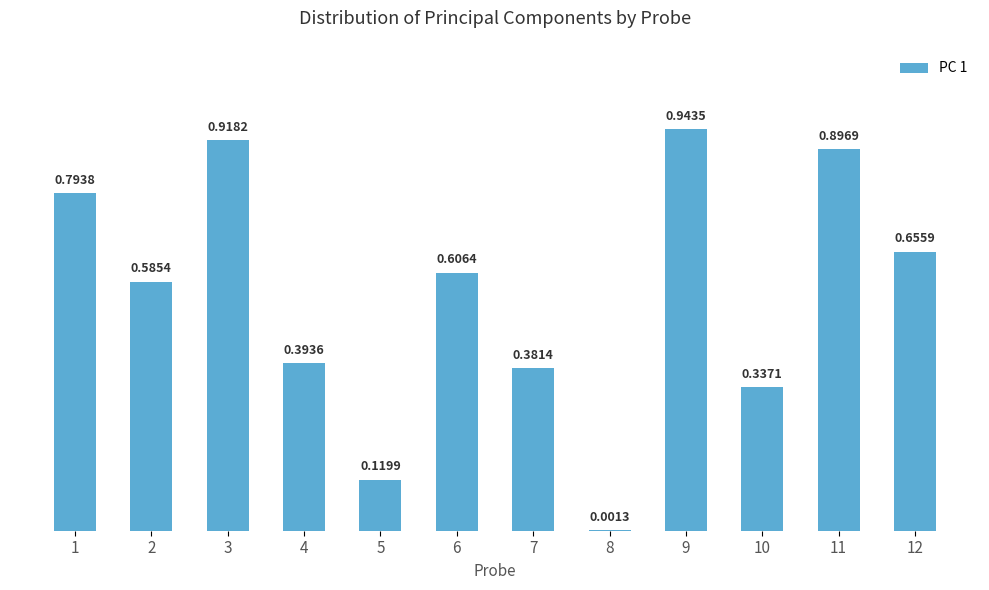

Which has a higher value, 6 or 10?

6